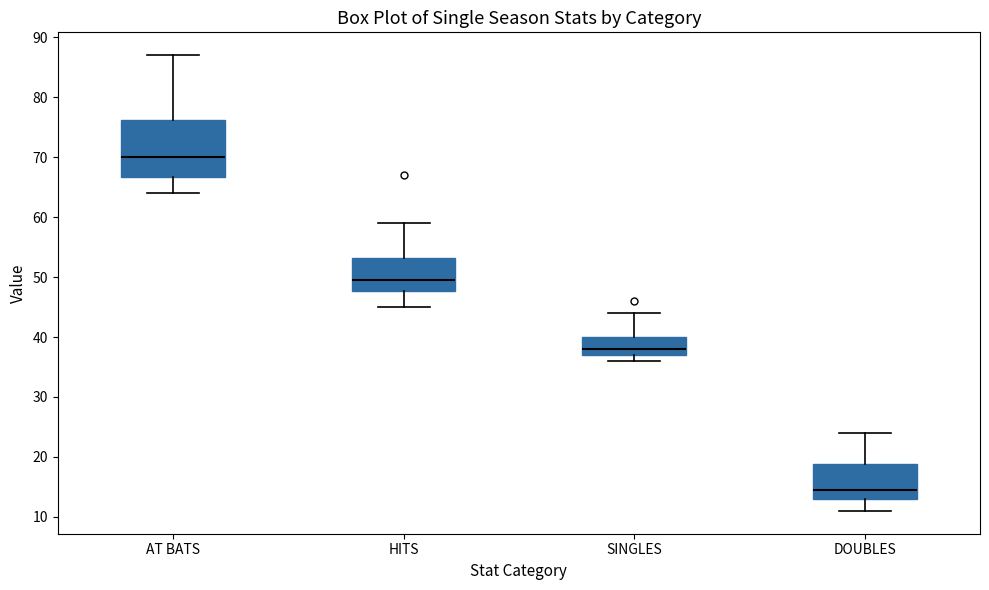

Where is the upper edge of the box for DOUBLES on the y-axis? The values are not printed on the chart, so give them approximately, as read against the axis.

19